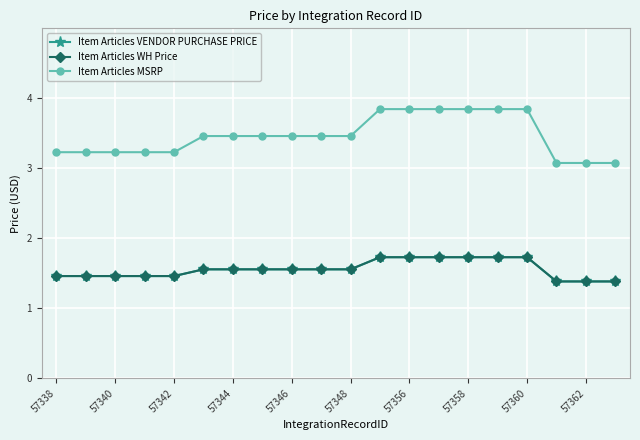

Is this an area chart (filled region under the line)?

No